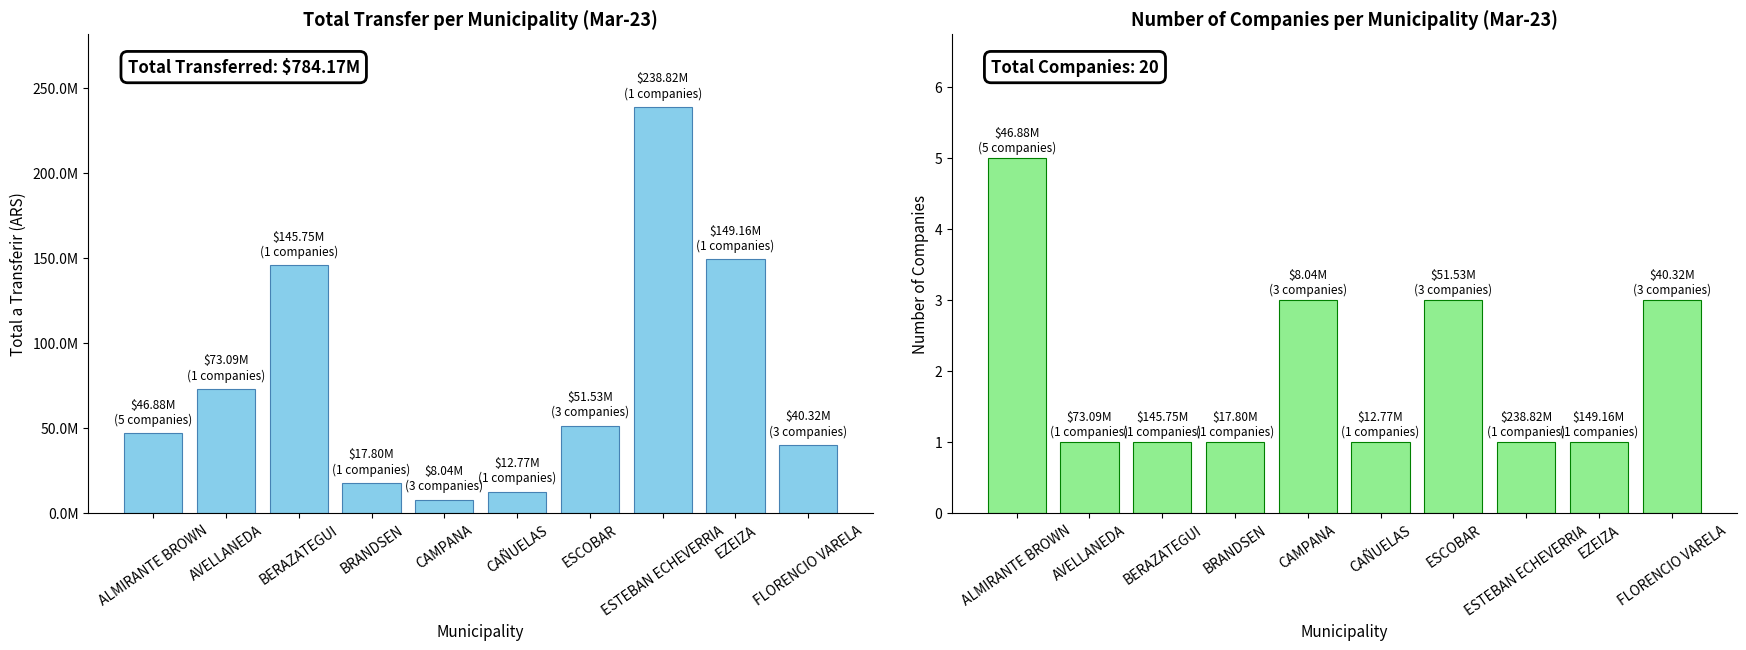

What is the difference between the Total a transferir values at FLORENCIO VARELA and BRANDSEN?

22521399.9